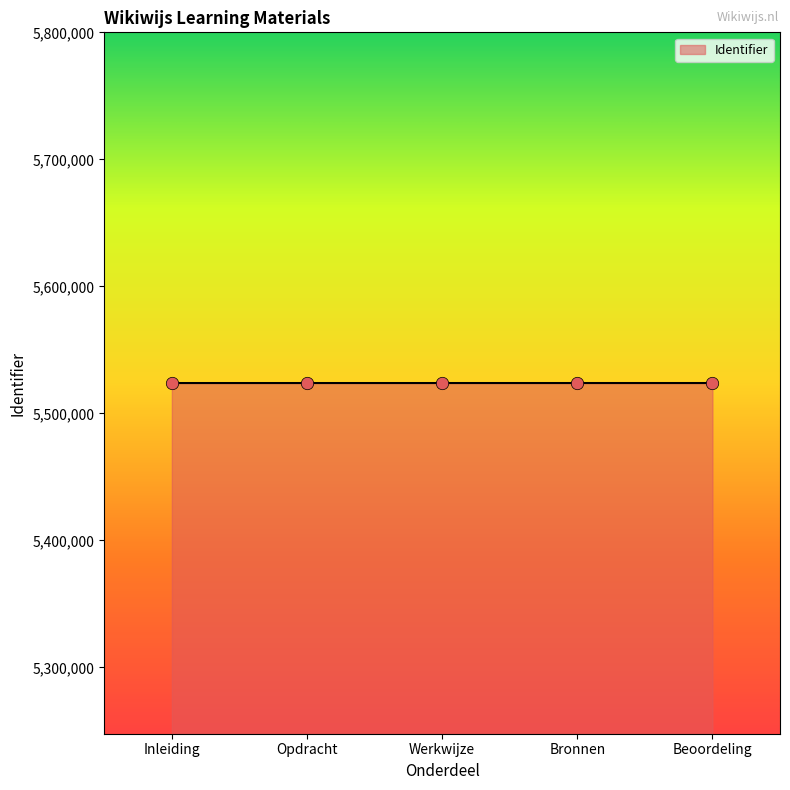

What is the ratio of the value at Bronnen to the value at Beoordeling?

1.0